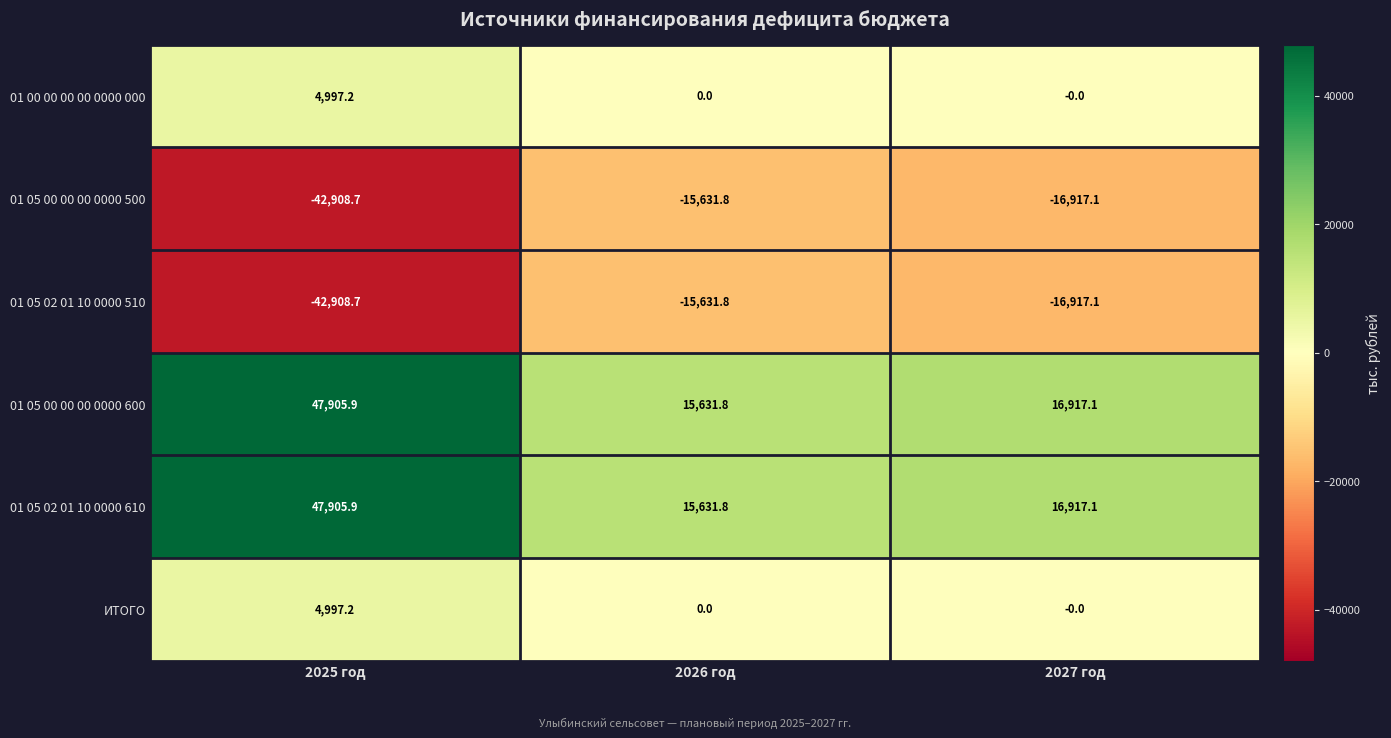

At how many categories does at least one series exceed 10292?

3